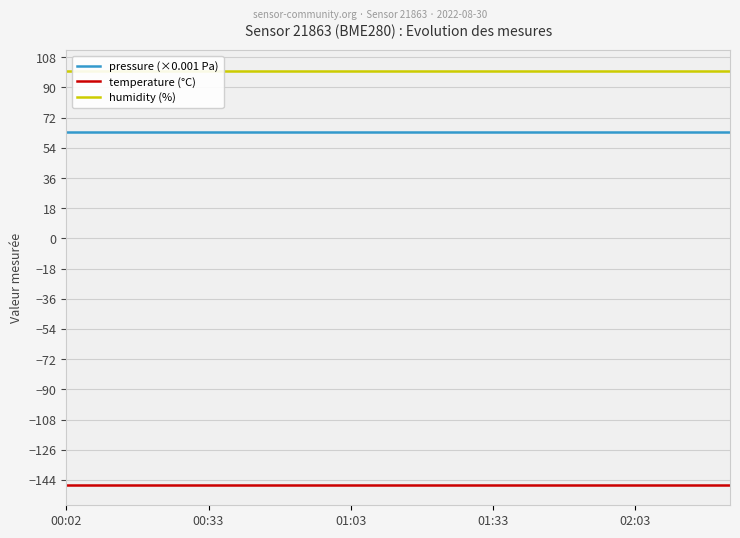

True or false: temperature (°C) and pressure (×0.001 Pa) cross at least once.

False